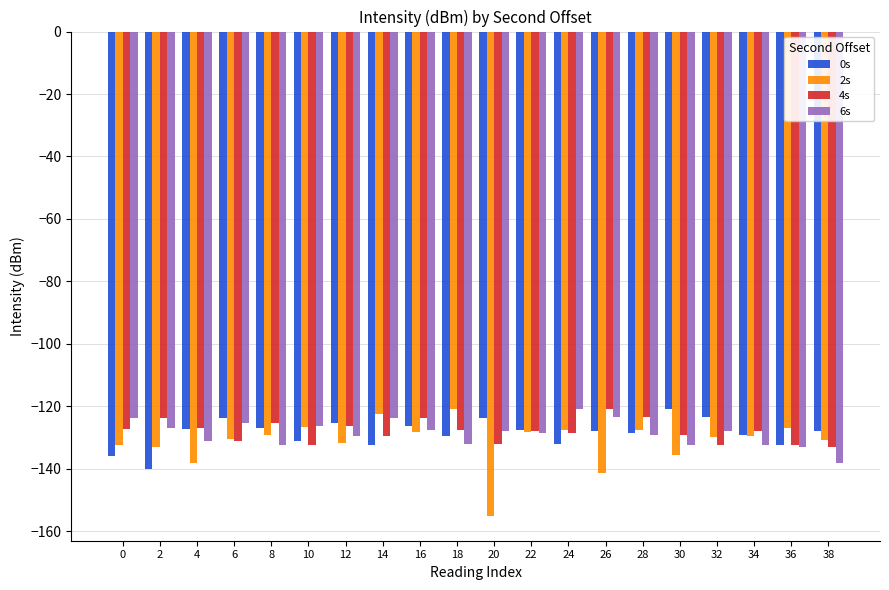

What is the highest value of the 0s series?

-120.8